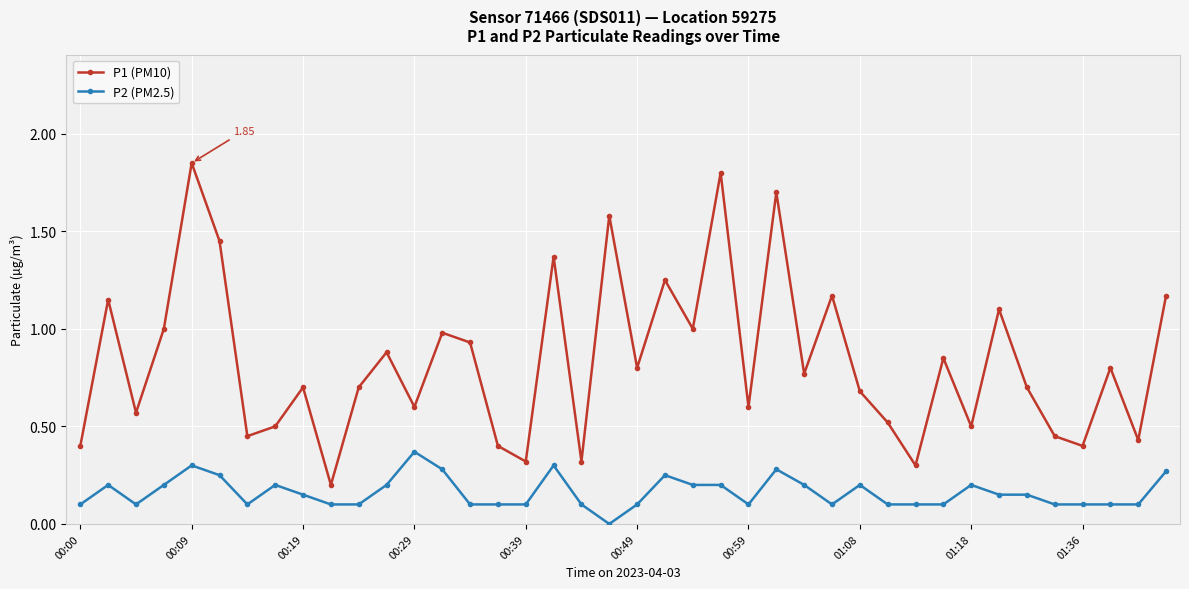

True or false: P2 (PM2.5) has more than 1 interior local peaks.

True